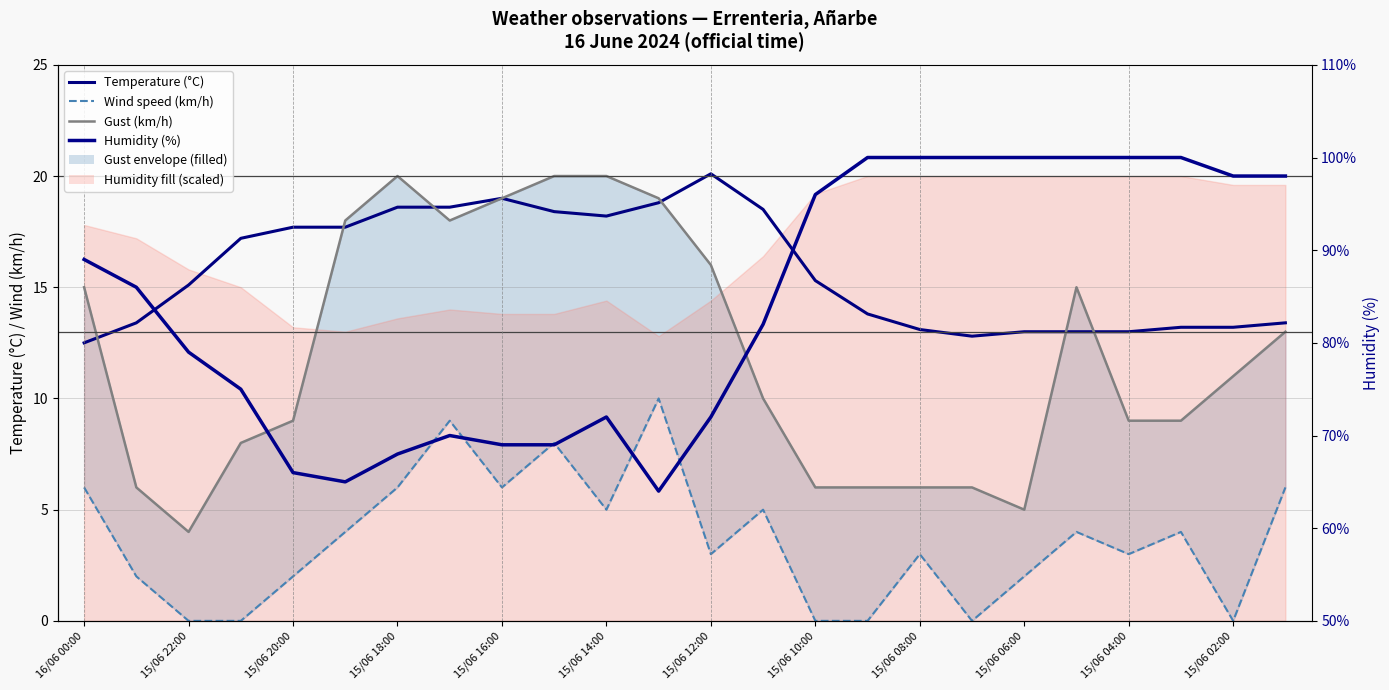

What position from the left is 15/06 18:00?

7